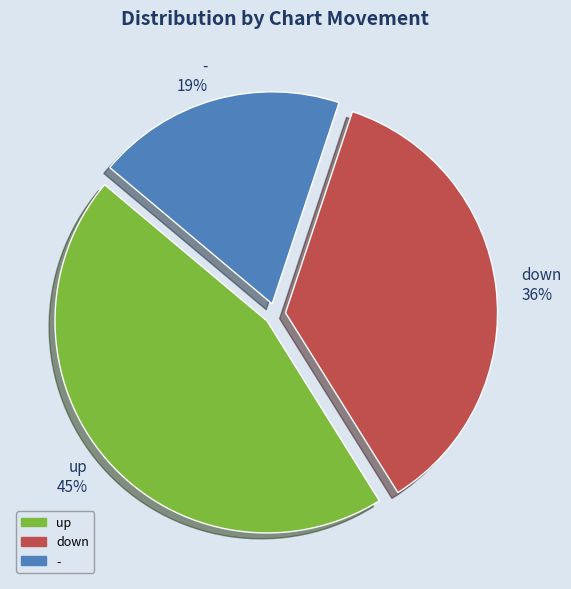

Which category has the smallest portion of the pie?

-